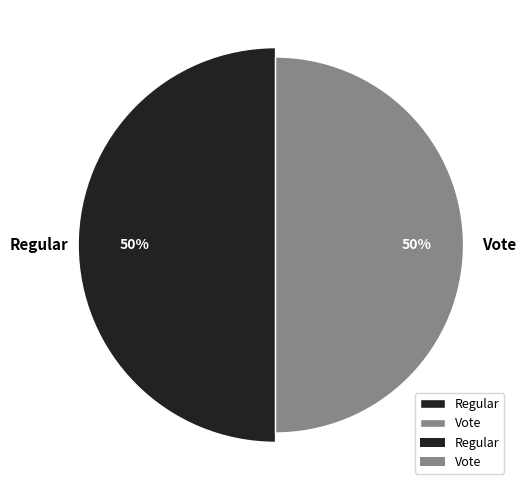

Rank the categories by value from highest to lowest.

Regular, Vote